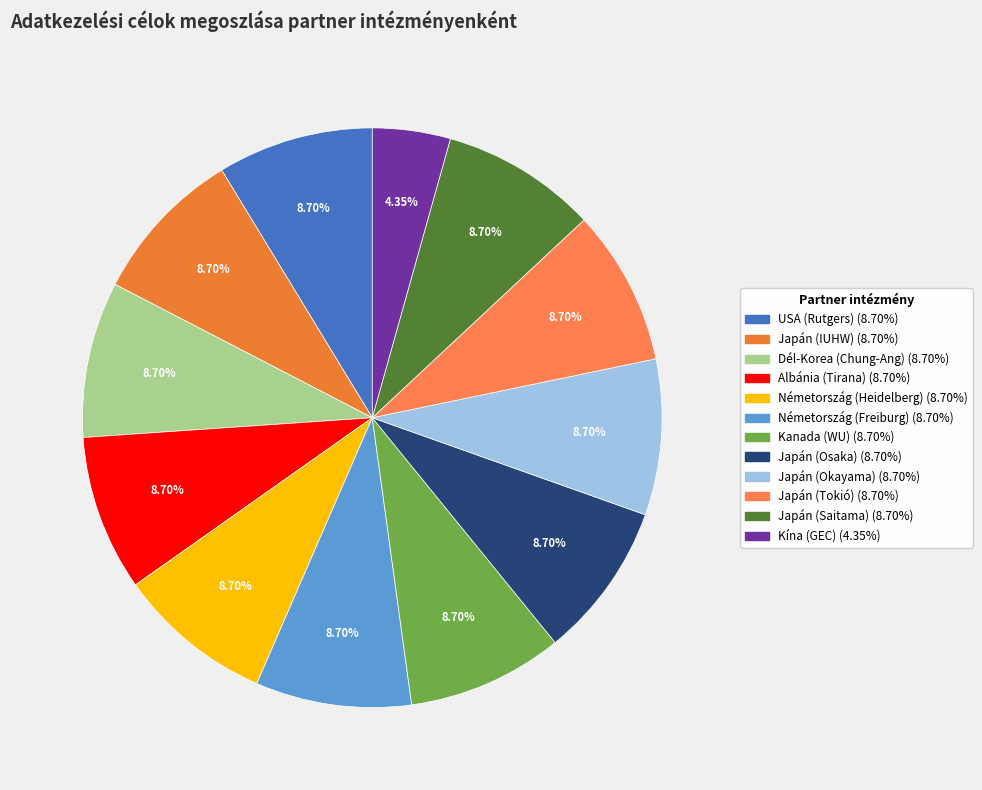

Do Japán (Tokió) and Németország (Heidelberg) together represent more than half of the pie?

No